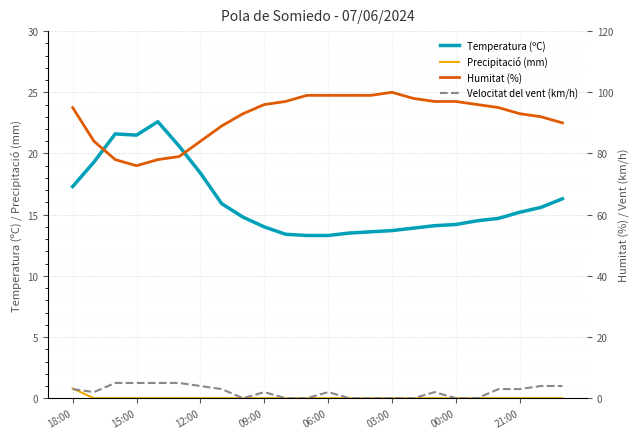

Which series changed the most between 11 and 13?

Temperatura (ºC)